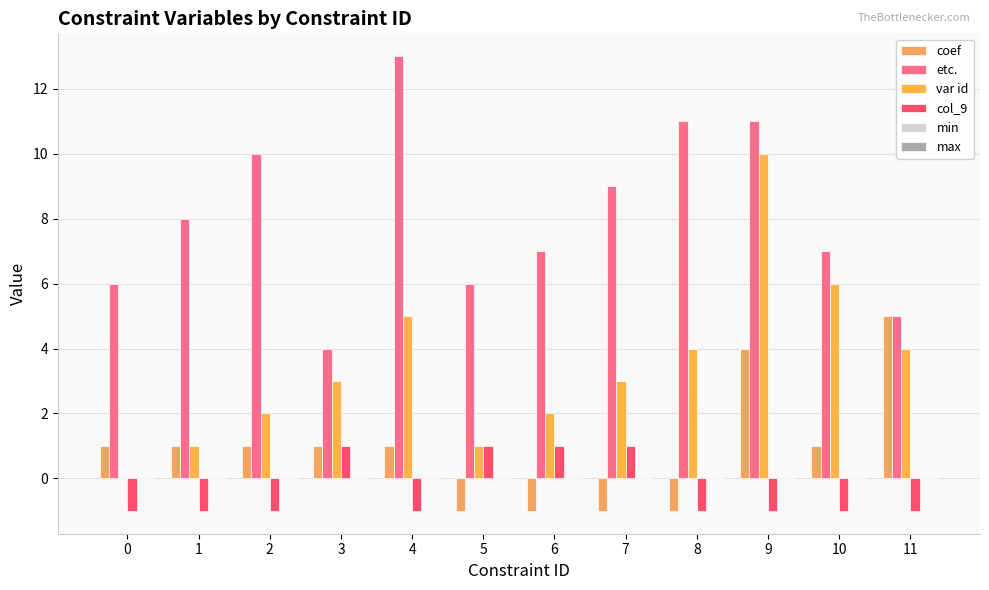

Are the bars grouped side by side (vs. stacked)?

Yes